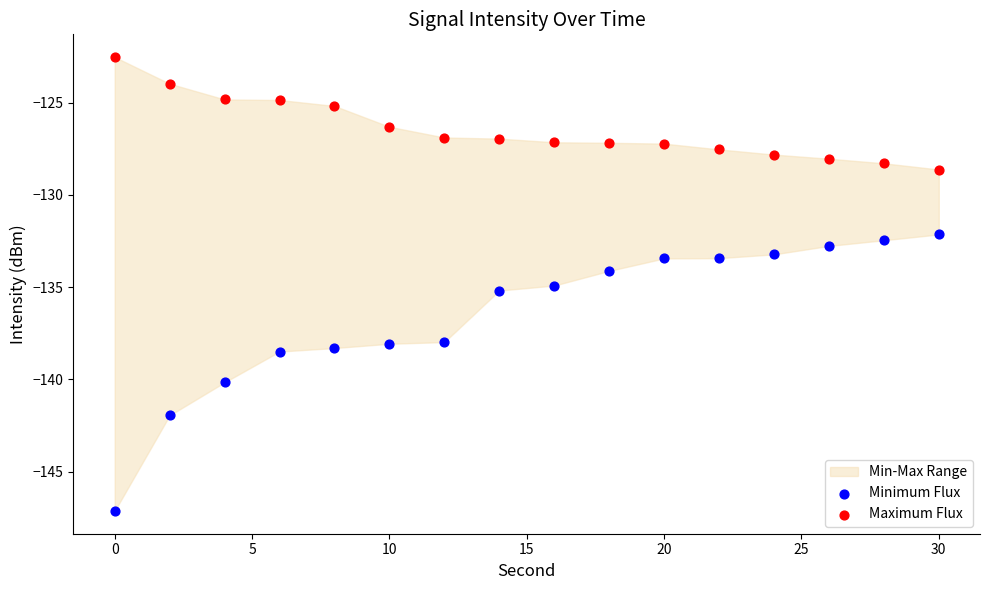

Across all data points, what is the range of X values (max minus min)?

30.0